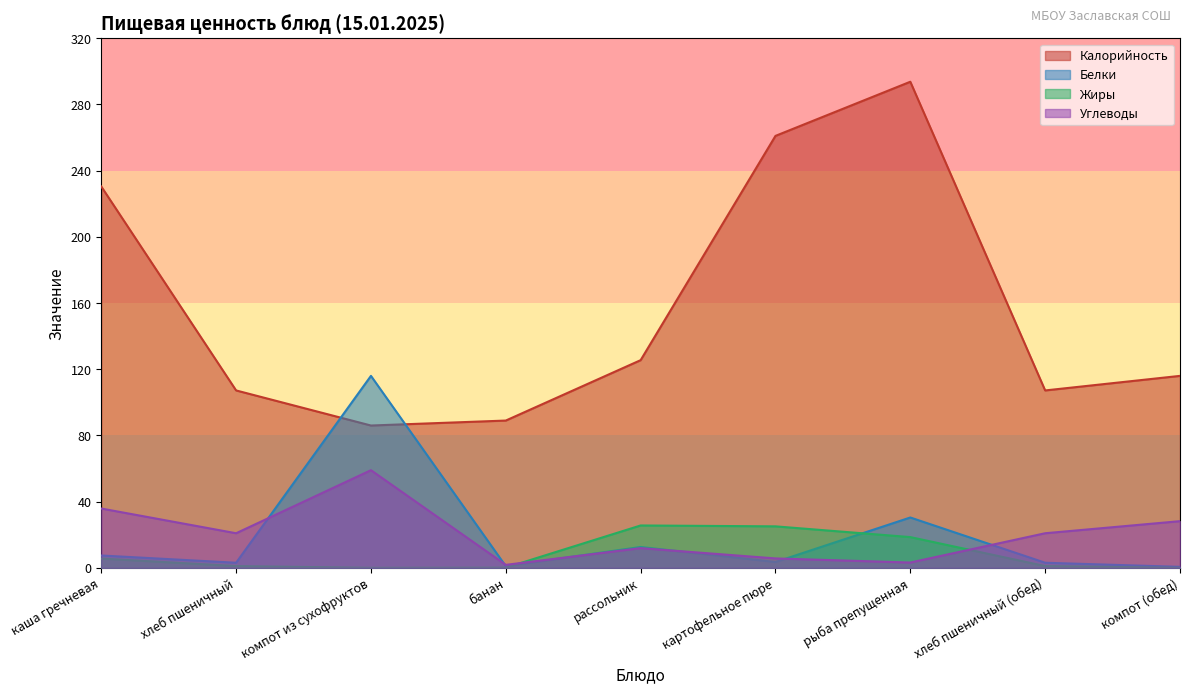

At каша гречневая, list the series in order from smallest to largest.

Жиры, Белки, Углеводы, Калорийность